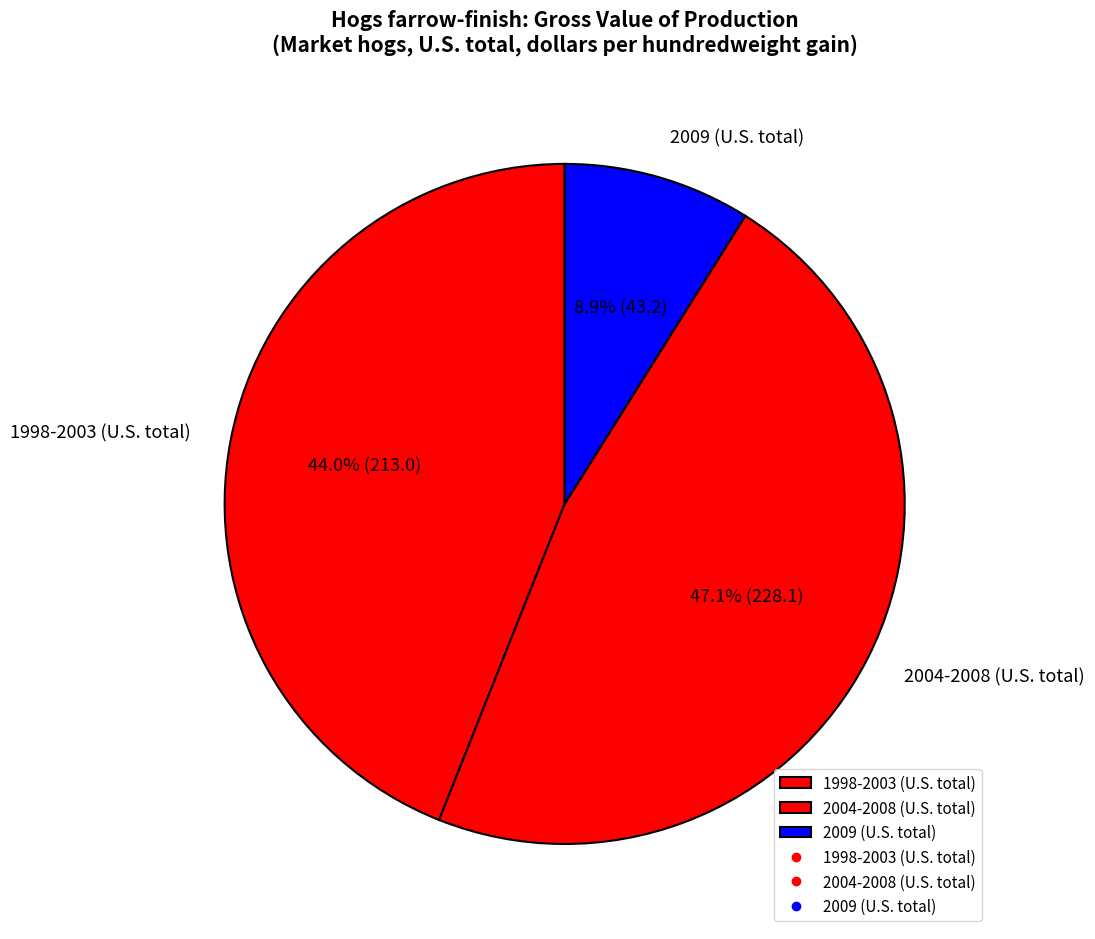

What is the total percentage of 2009 (U.S. total) and 1998-2003 (U.S. total)?

52.9%